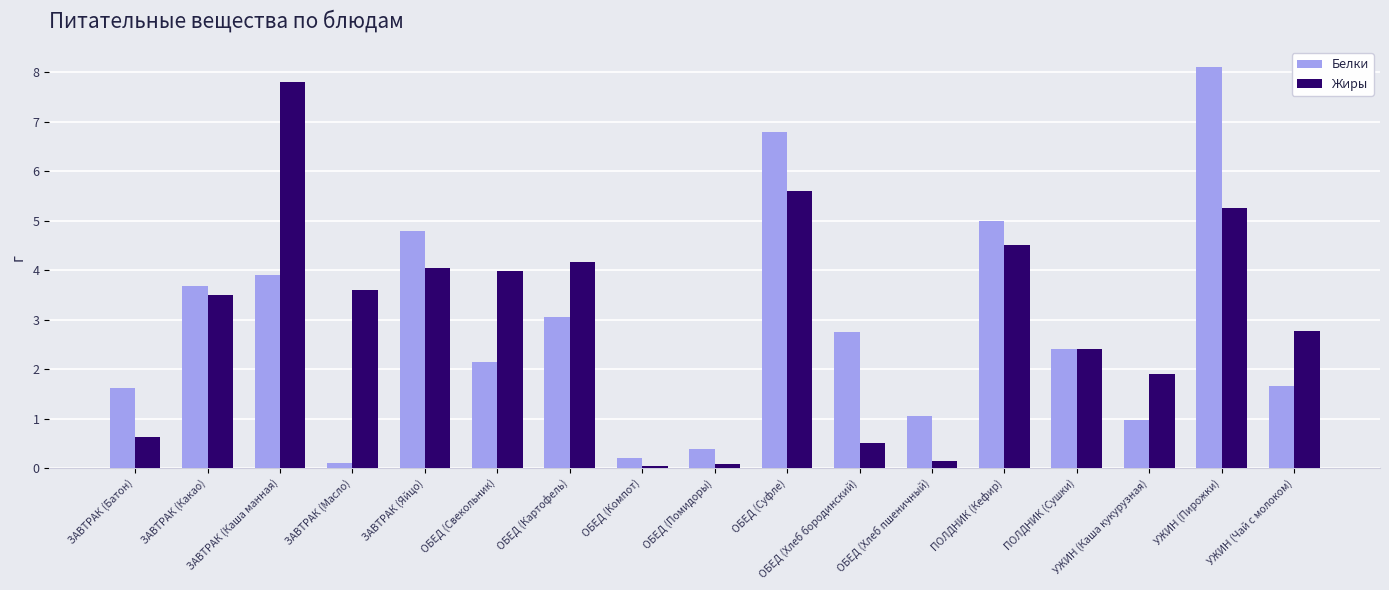

What value does the Жиры series have at ОБЕД (Помидоры)?

0.1